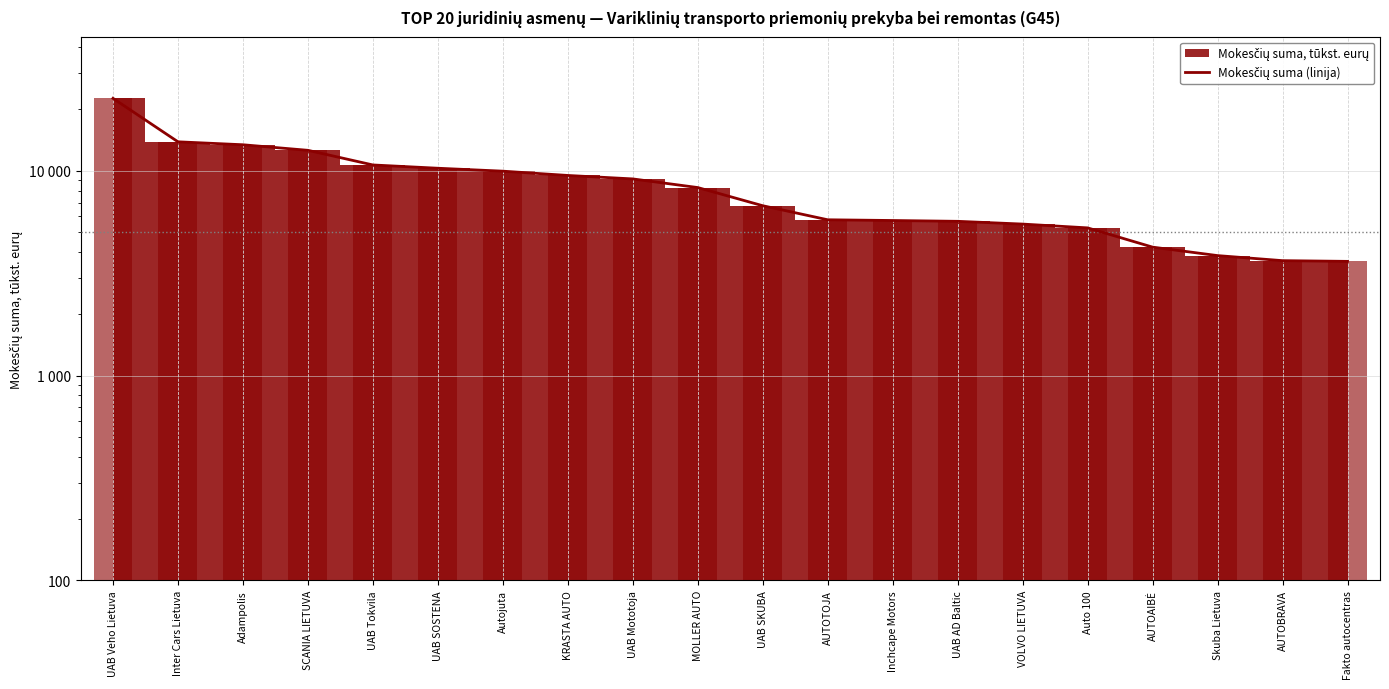

What is the change in value from Auto 100 to Skuba Lietuva?

-1409